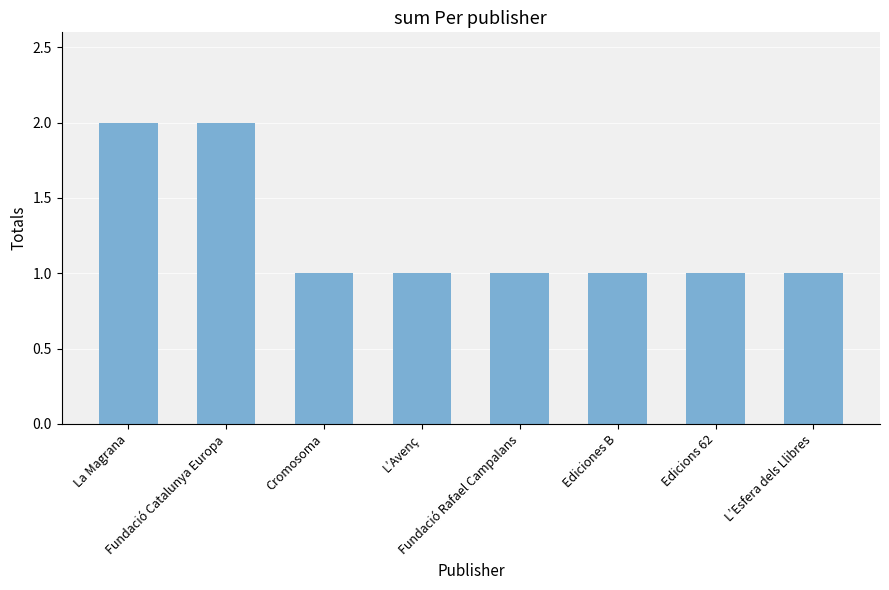

What is the value of the 6th bar from the left?

1